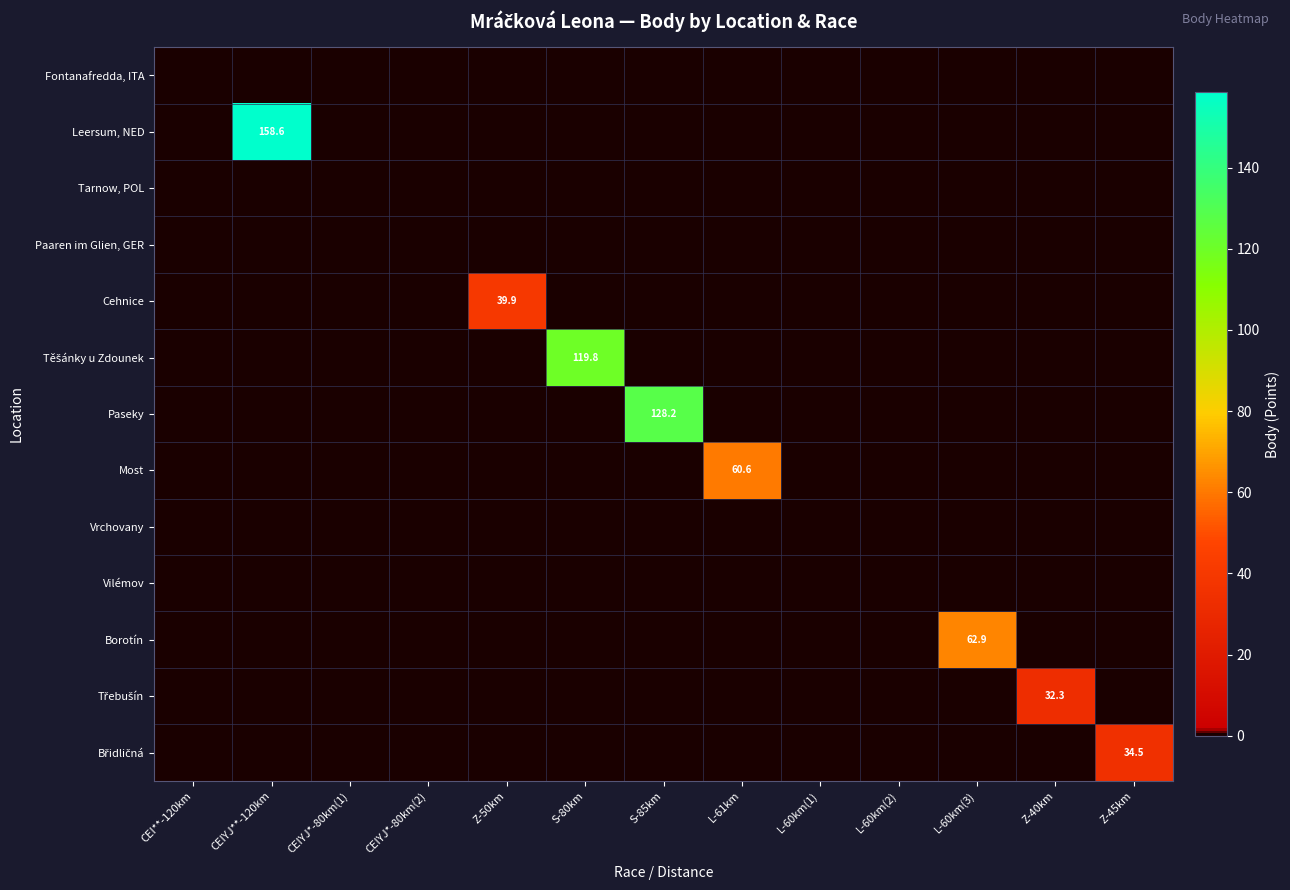

At which category is the sum across all series the highest?

CEIYJ**-120km